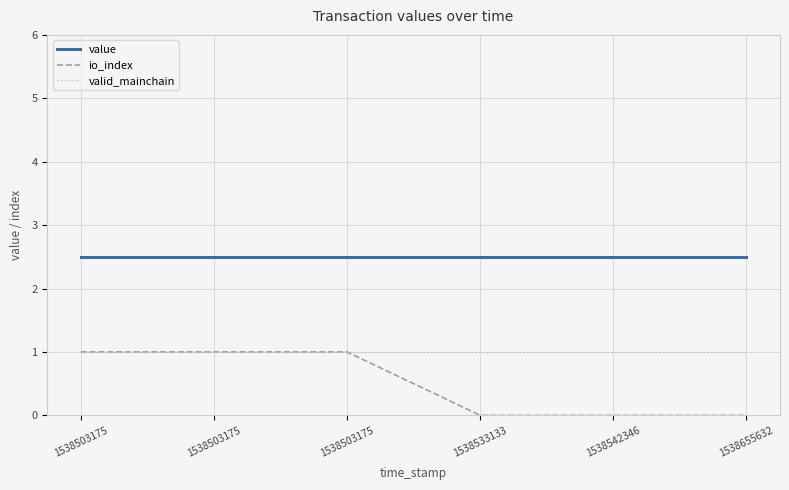

Rank the series by their average value, from highest to lowest.

value, valid_mainchain, io_index